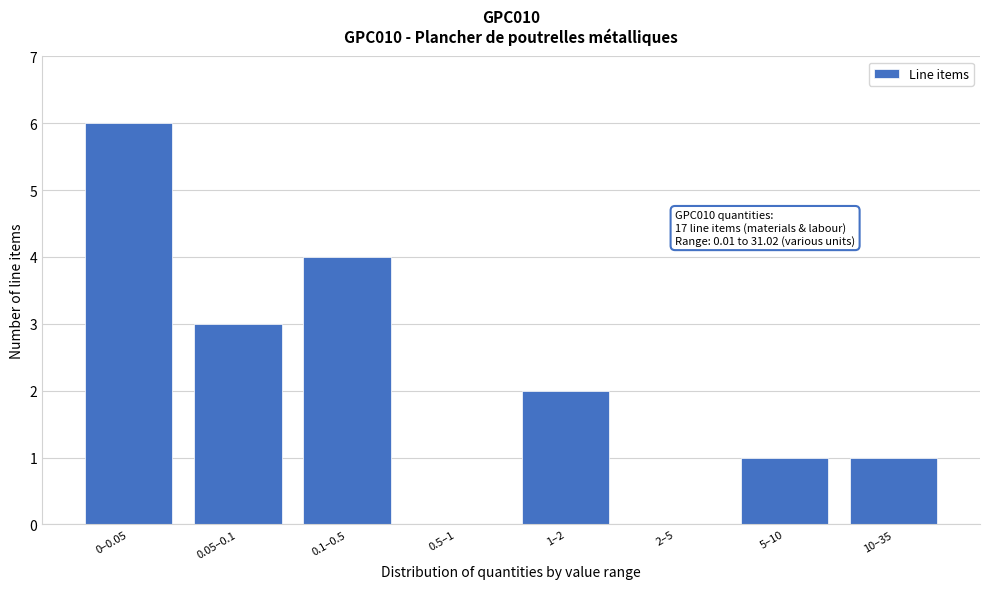

Reading left to right, list all the values displayed in this chart.

0–0.05=6	0.05–0.1=3	0.1–0.5=4	0.5–1=0	1–2=2	2–5=0	5–10=1	10–35=1